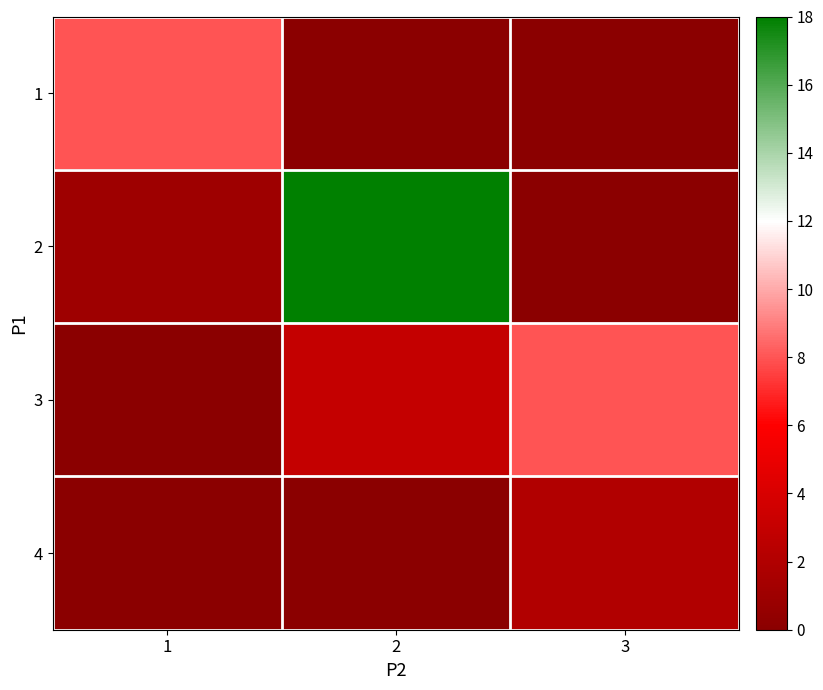

Reading left to right, list all the values displayed in this chart.

1: 1=8	2=0	3=0
2: 1=1	2=18	3=0
3: 1=0	2=3	3=8
4: 1=0	2=0	3=2